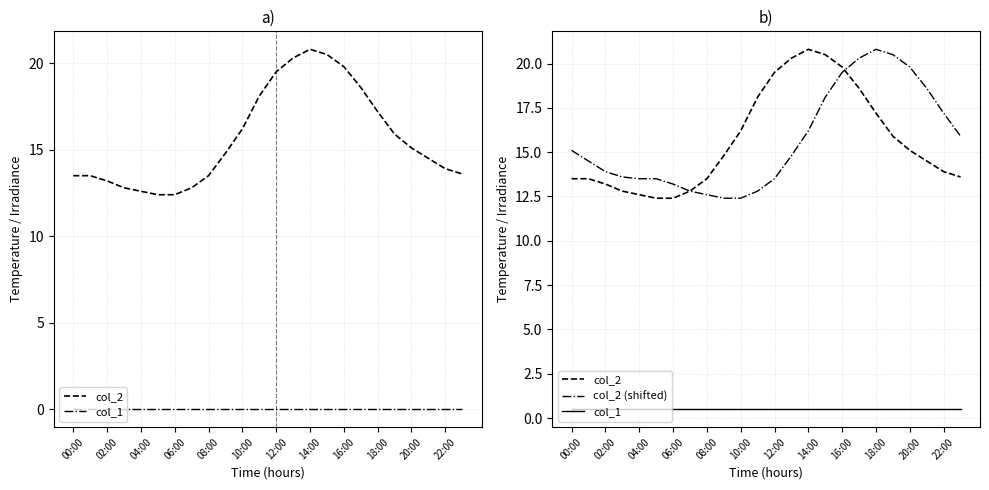

Where is col_2 (shifted) nearest to the value 16?

23